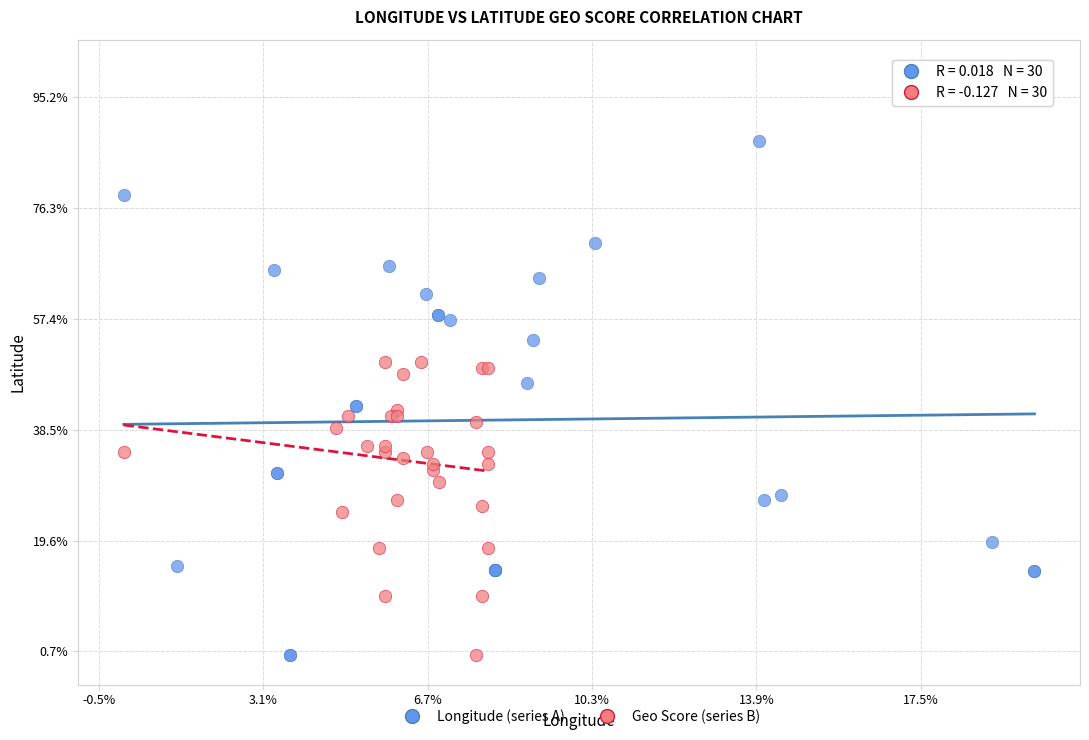

Which series has the largest Y range (max minus min)?

Longitude (series A)